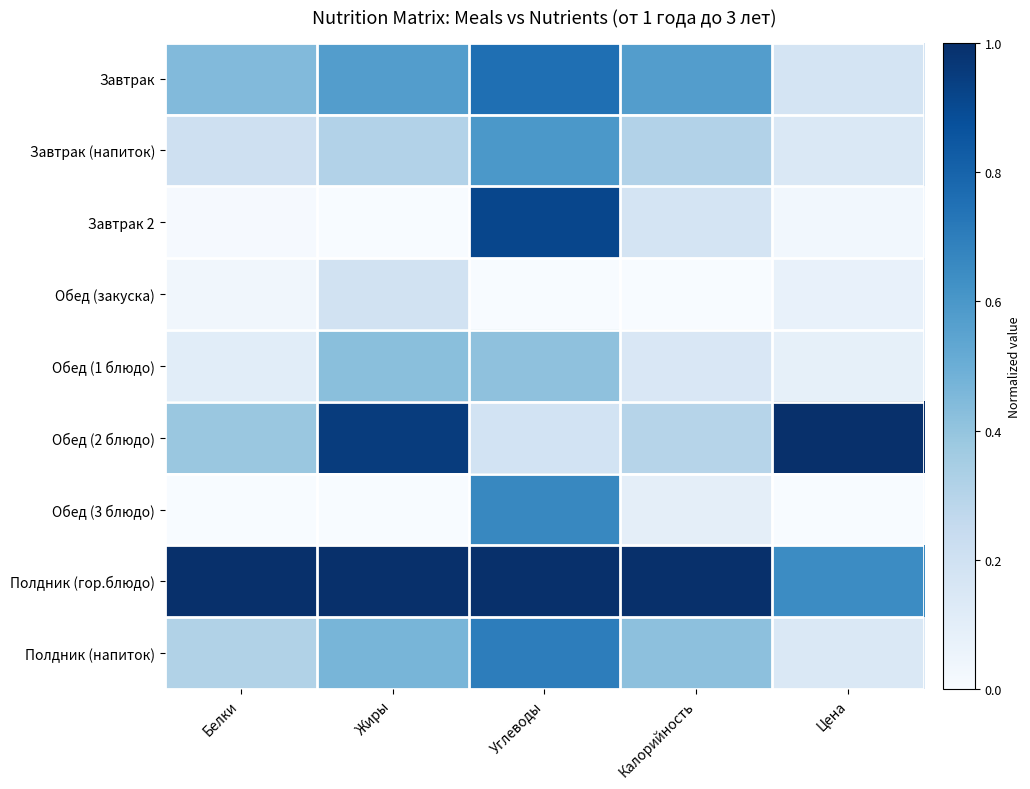

Which series has the largest range (max minus min)?

Завтрак 2